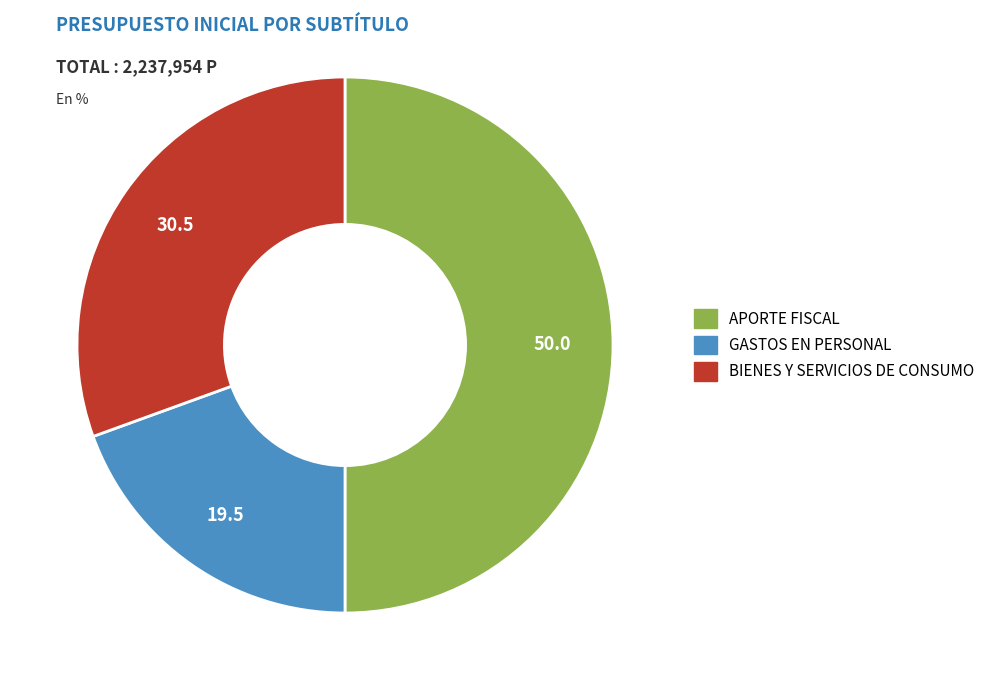

Rank the categories by value from highest to lowest.

APORTE FISCAL, BIENES Y SERVICIOS DE CONSUMO, GASTOS EN PERSONAL